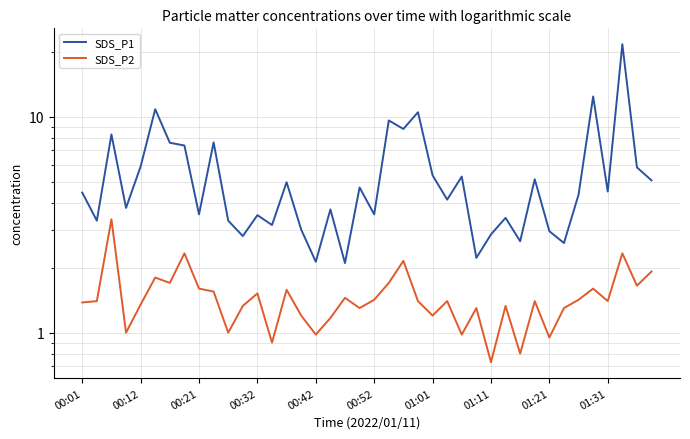

Where is SDS_P2 nearest to the value 2?

39